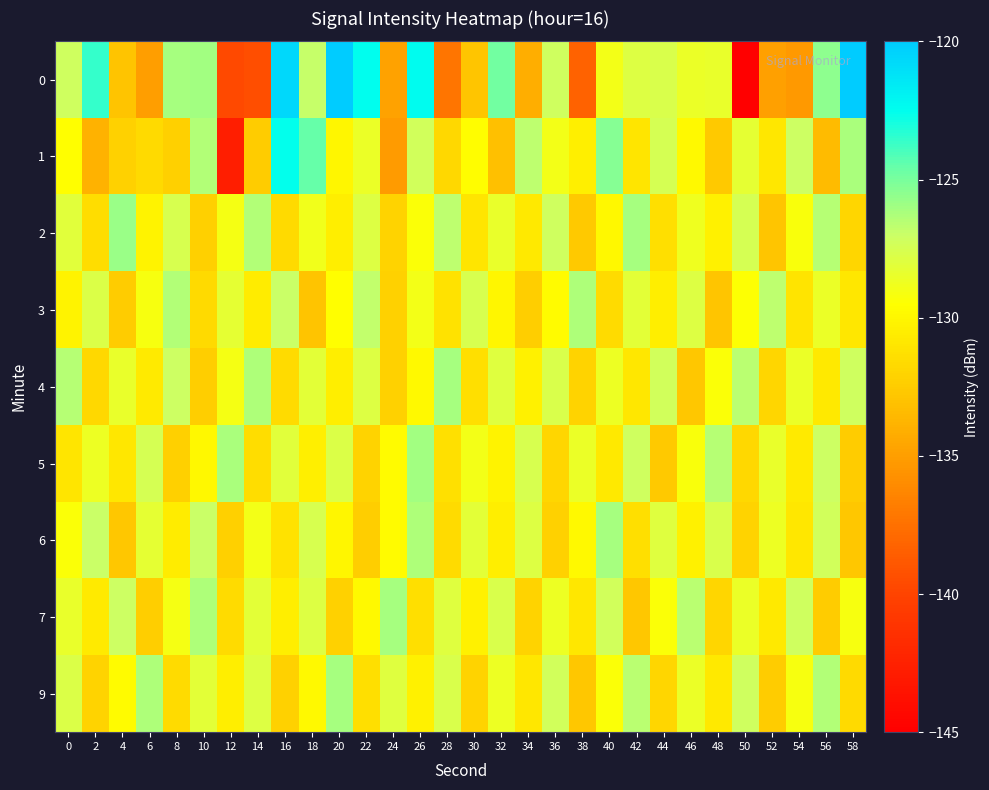

What is the minimum value shown in the chart?

-145.3